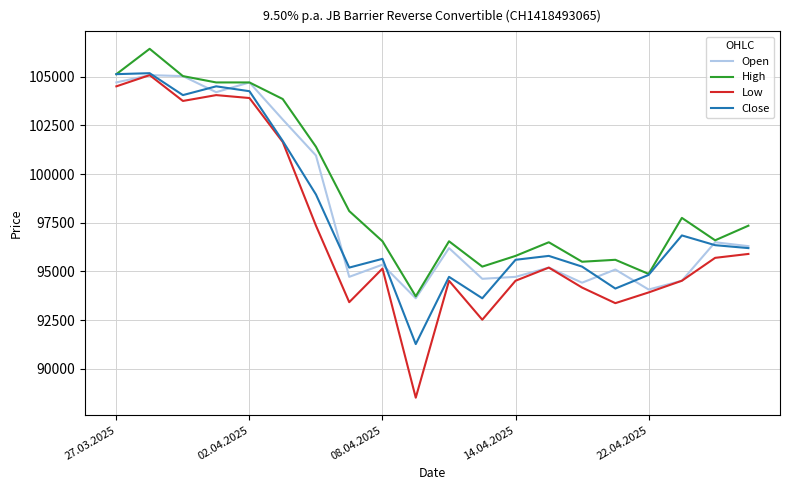

Which series has the largest total across all categories?

High